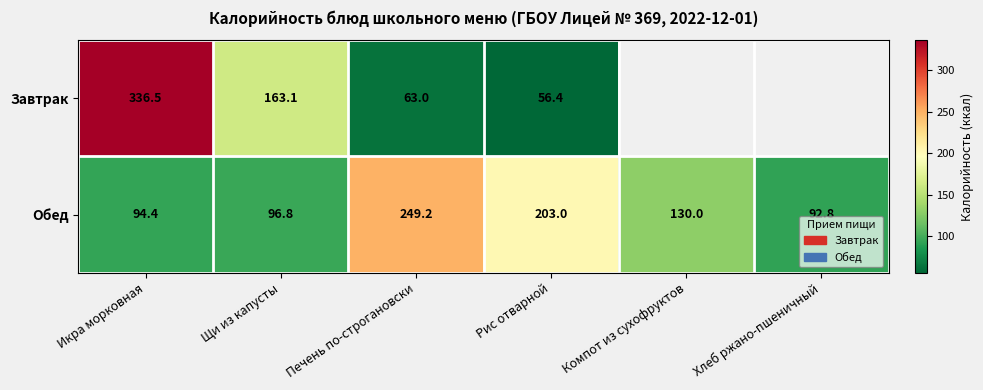

At which label does Обед first exceed 130?

Печень по-строгановски